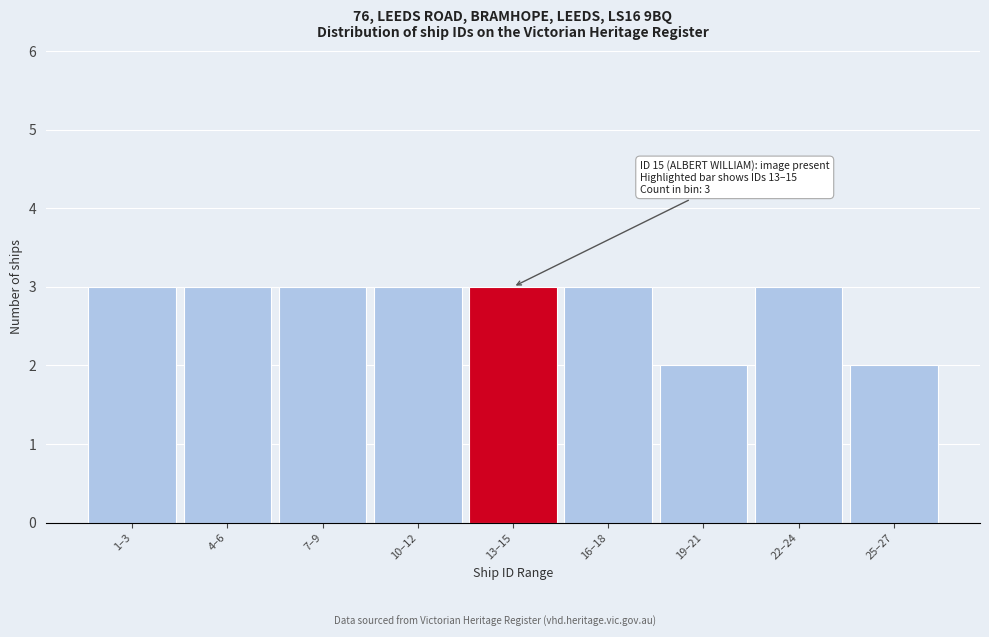

Reading left to right, transcribe all the data shown in this chart.

1–3=3	4–6=3	7–9=3	10–12=3	13–15=3	16–18=3	19–21=2	22–24=3	25–27=2